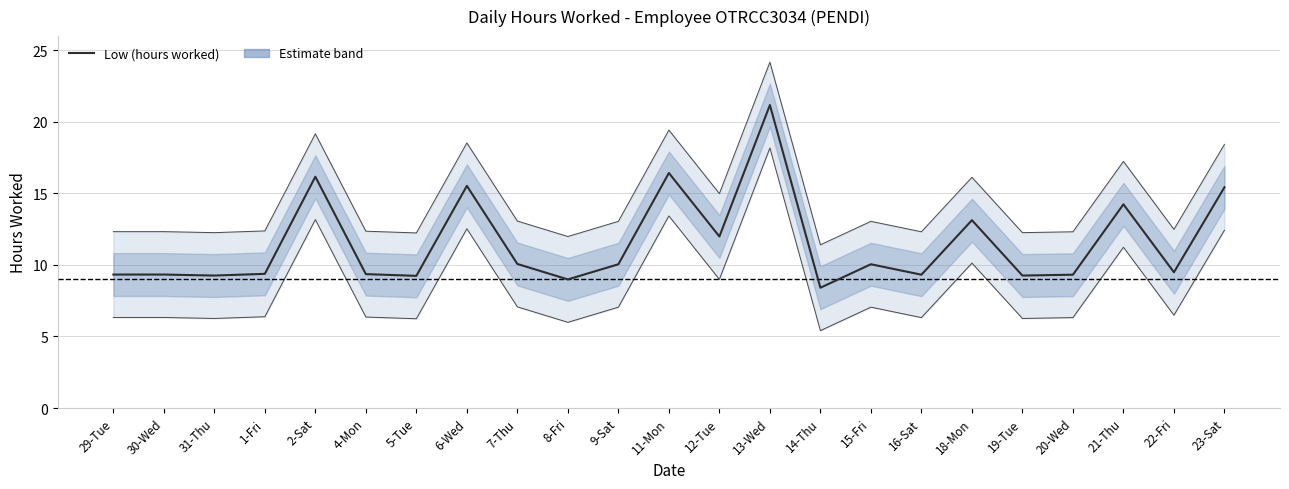

At which label does the data first exceed 9?

29-Tue